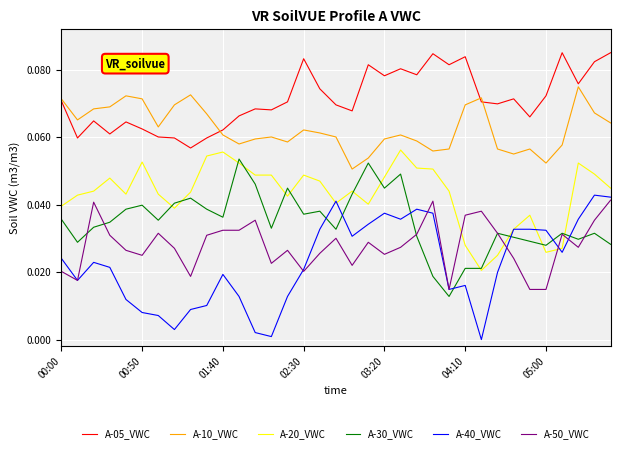

At how many categories does at least one series exceed 0?

35